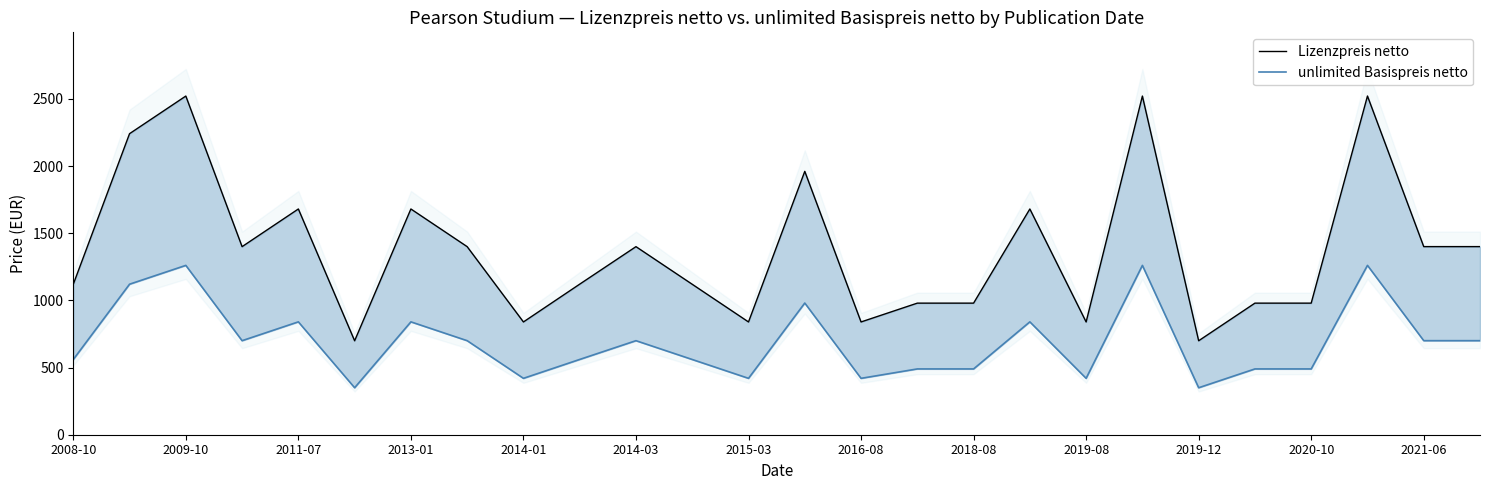

Which series changed the most between 2015-03 and 21?

Lizenzpreis netto